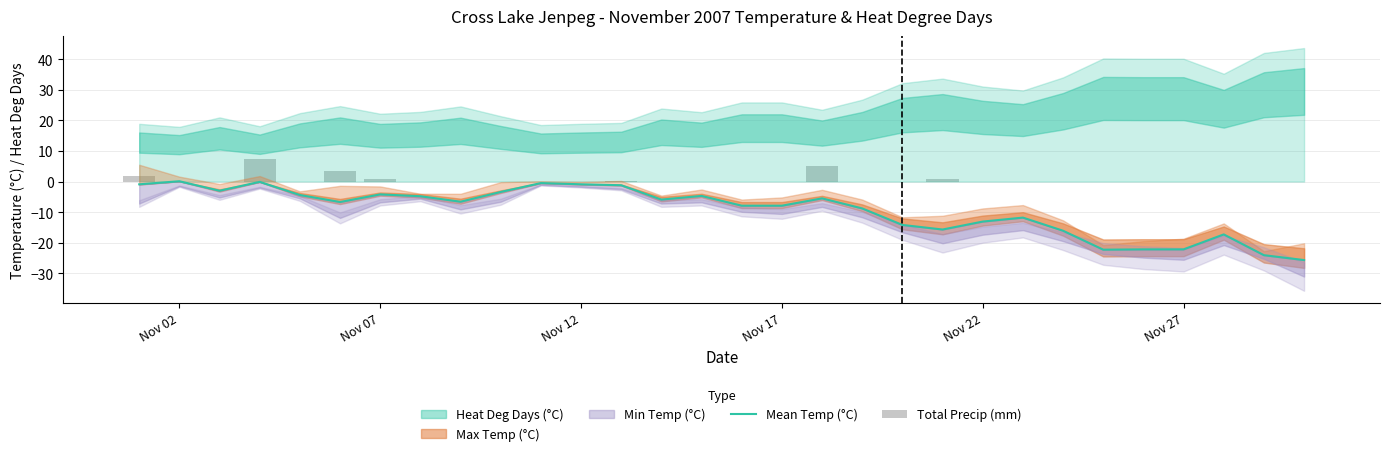

Does the chart contain any negative values?

Yes